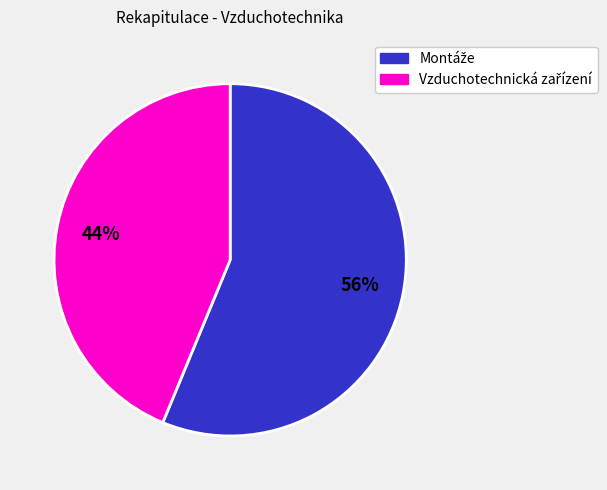

Is there any slice that represents more than half of the pie?

Yes